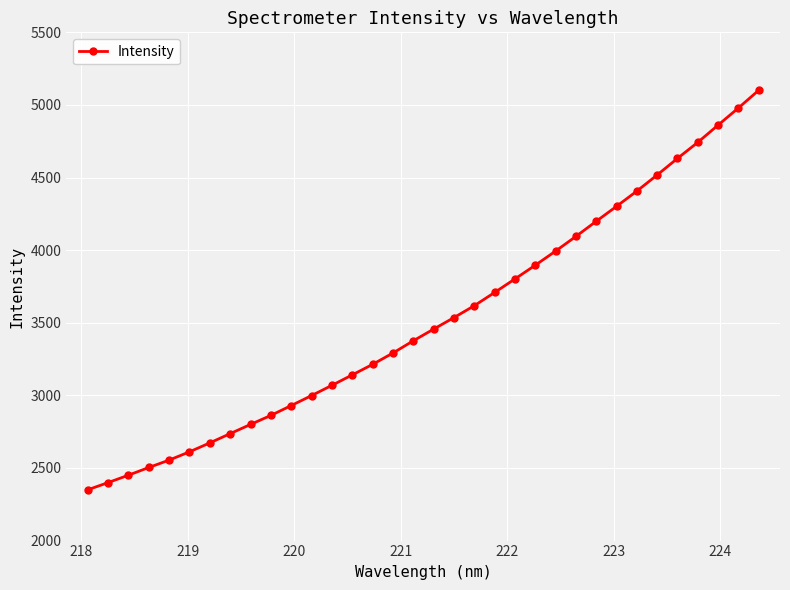

What is the sum of all values?

119802.9